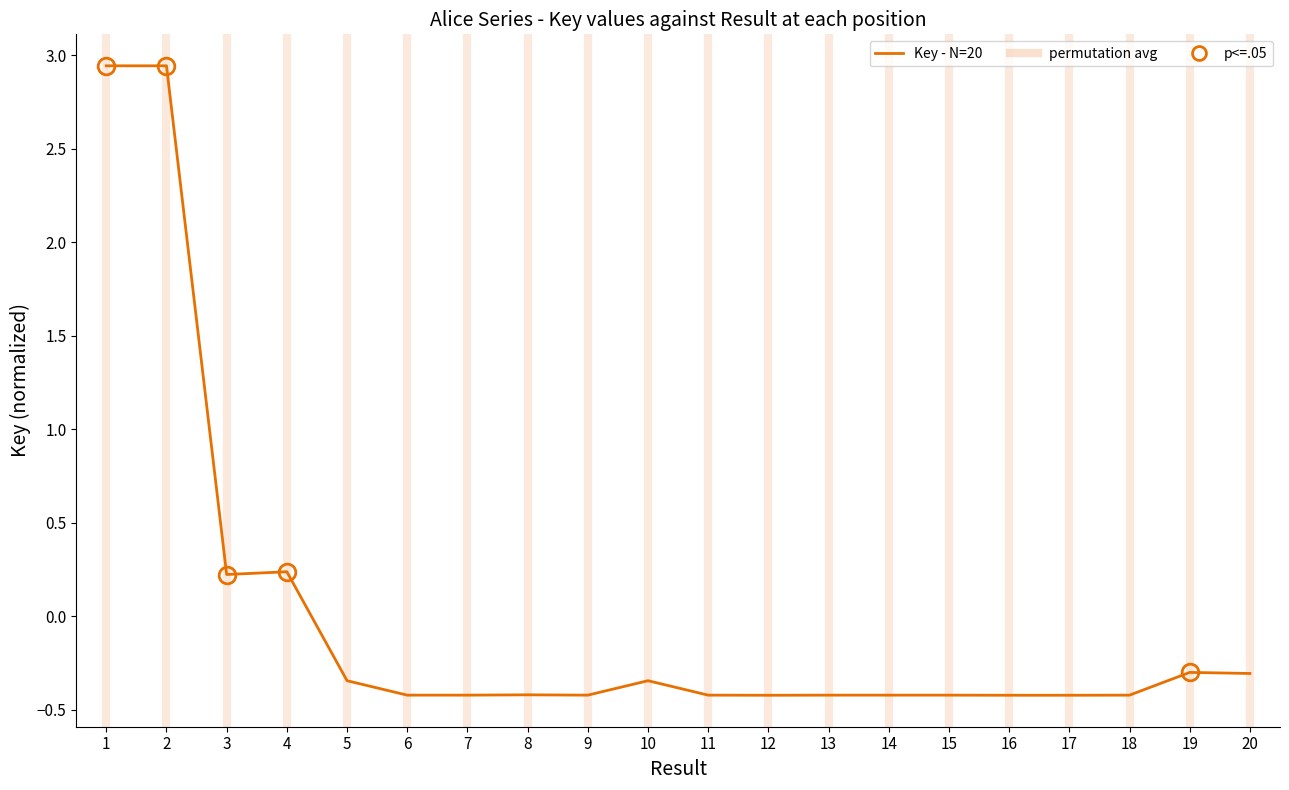

What is the difference between the values at 2 and 9?

3.4